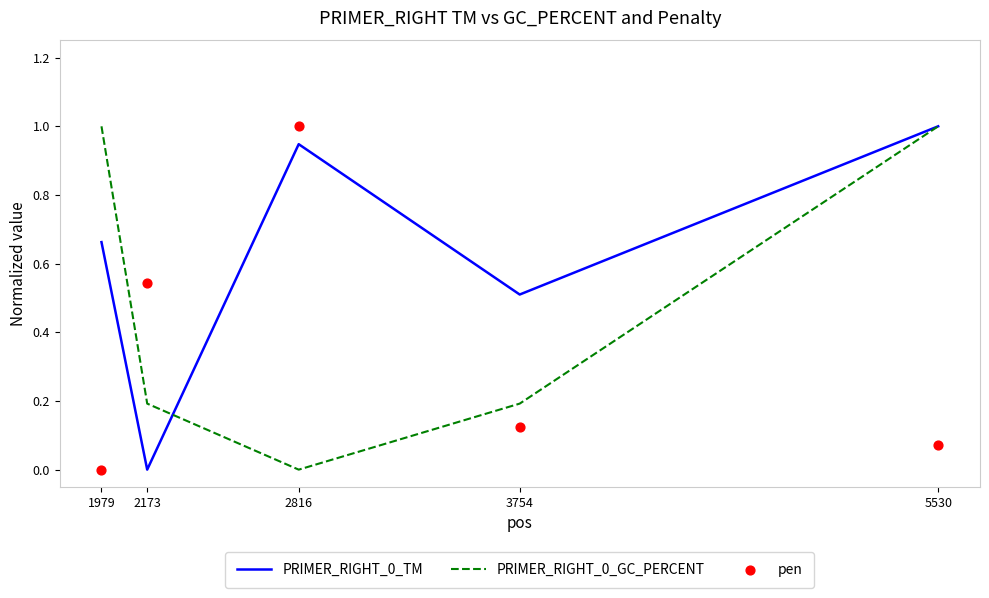

At which category is the sum across all series the highest?

5530